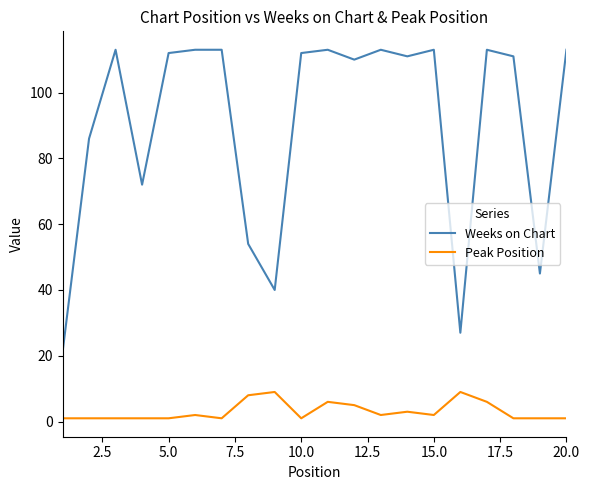

What is the highest value of the Weeks on Chart series?

113